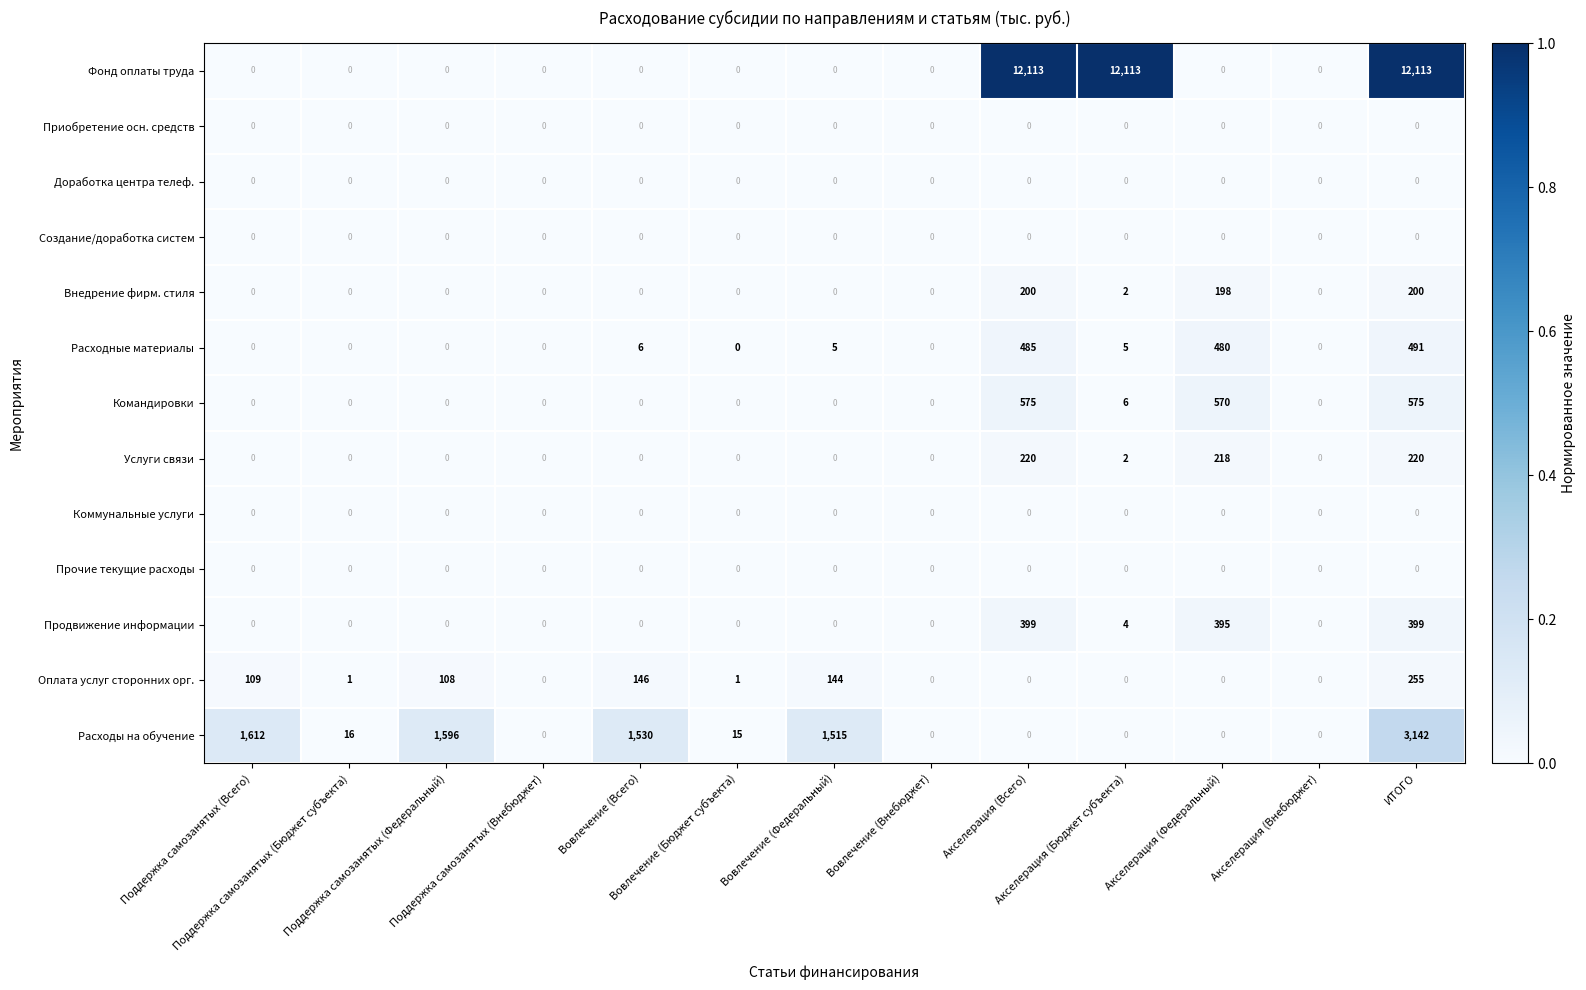

What is the maximum value shown in the chart?

12113